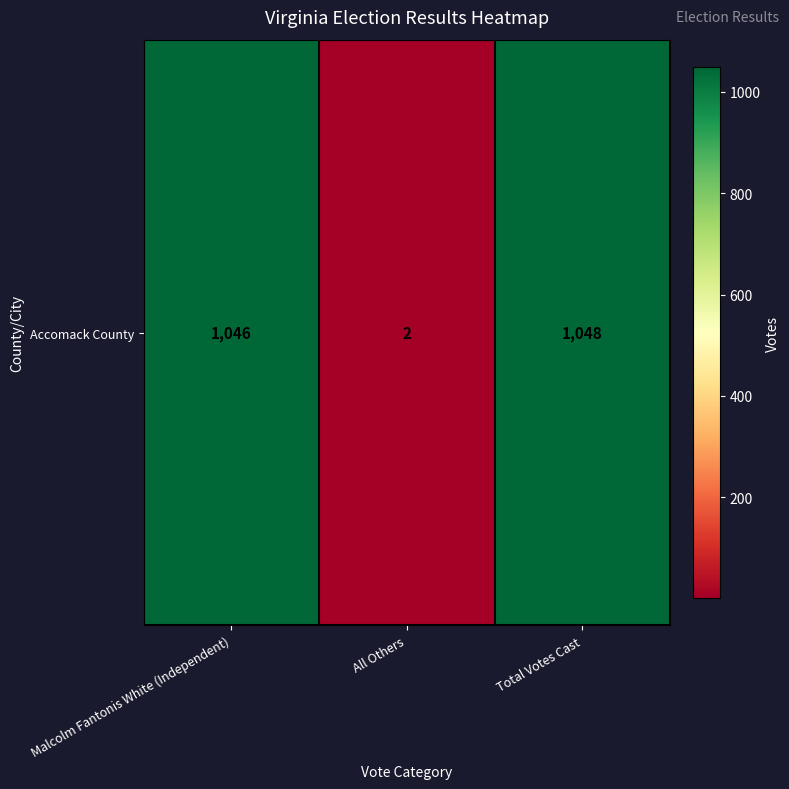

List the labels in order of value, smallest first.

All Others, Malcolm Fantonis White (Independent), Total Votes Cast